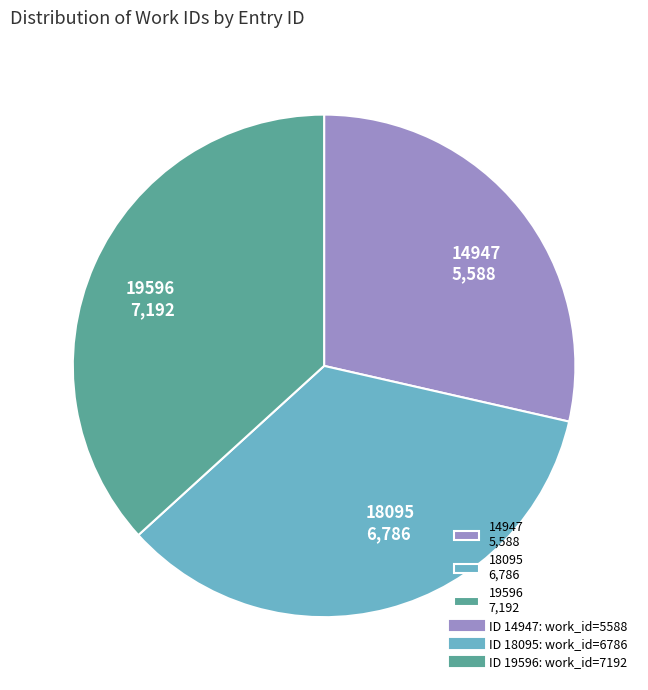

True or false: 18095 6,786 accounts for 35% of the total.

True